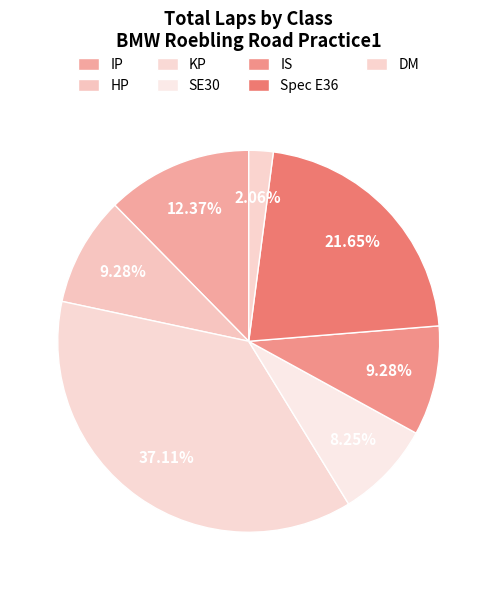

Combined, do IP and HP account for over 50%?

No